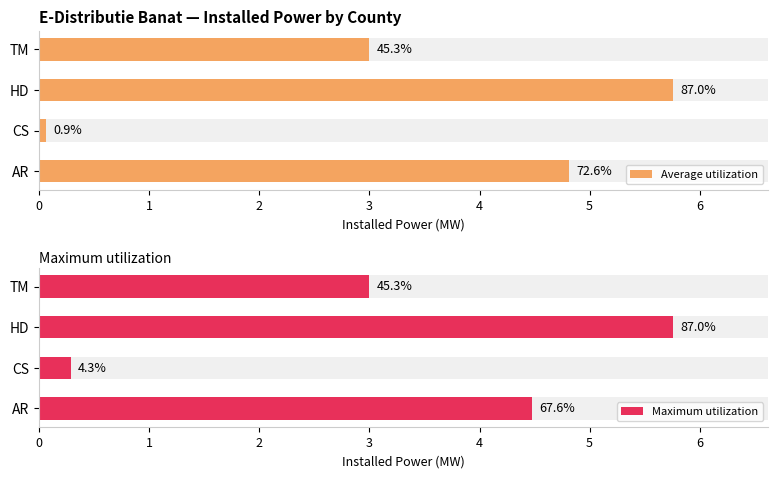

The value of Maximum utilization at AR is 7.2. True or false?

False